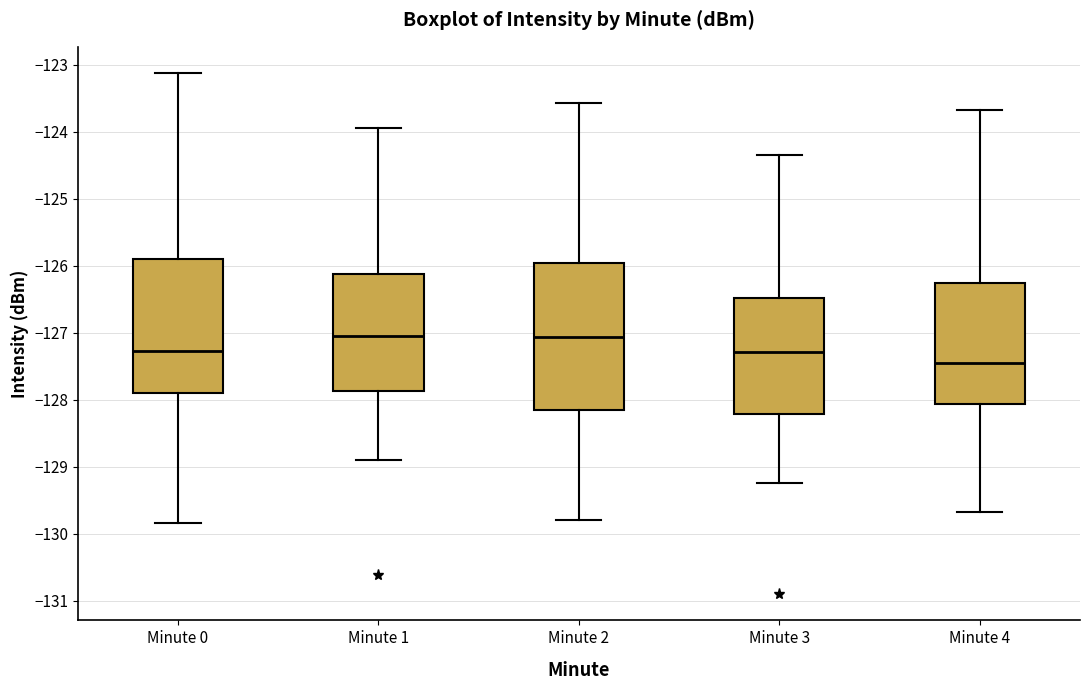

Where is the upper edge of the box for Minute 0 on the y-axis? The values are not printed on the chart, so give them approximately, as read against the axis.

-125.9